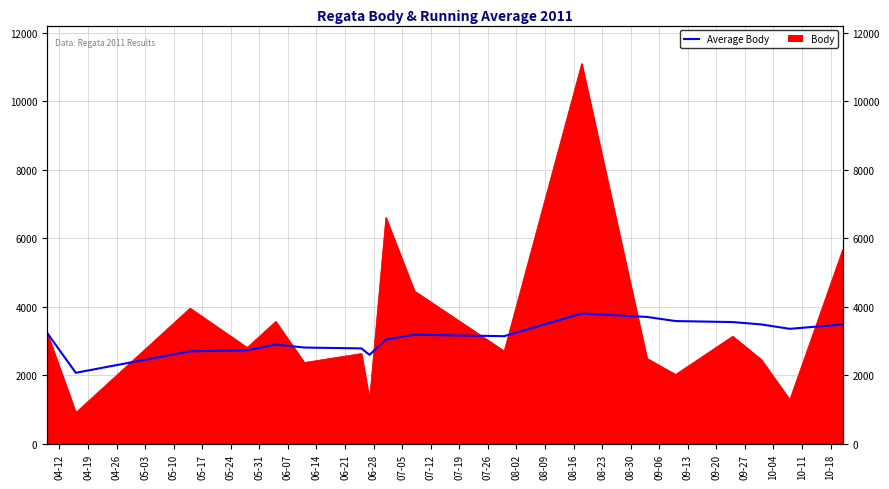

True or false: the data has more than 2 interior local peaks.

True